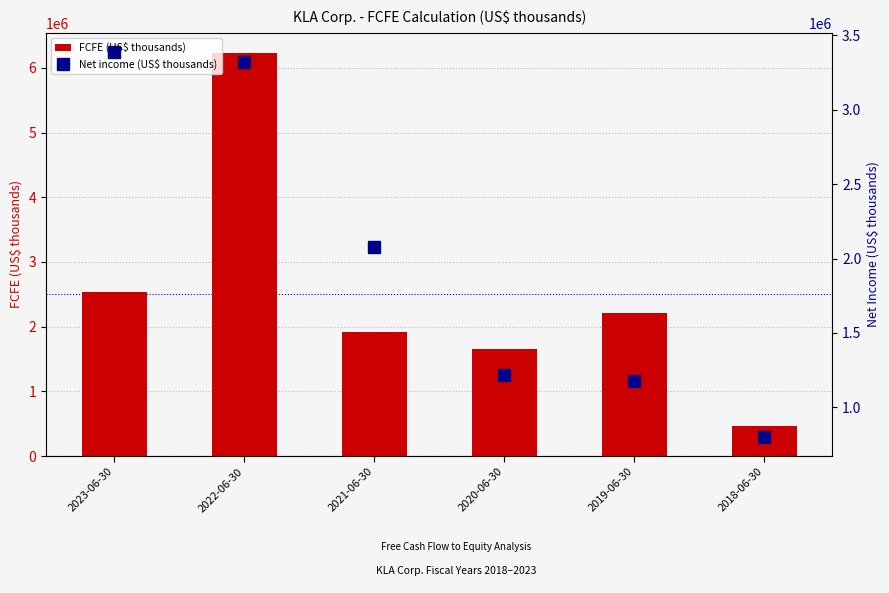

Is it true that FCFE (US$ thousands) equals 705084 at 2020-06-30?

False